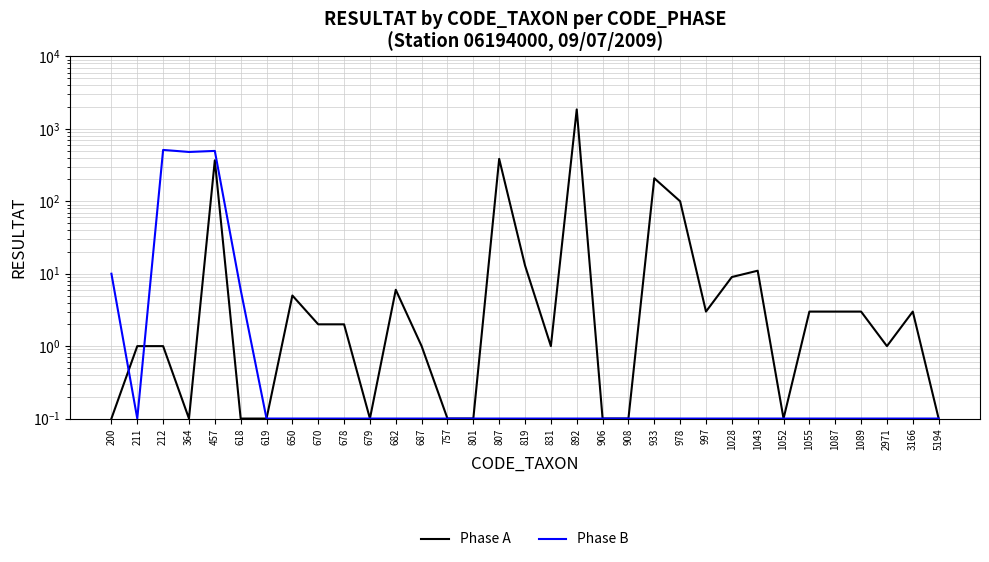

List the labels in order of Phase B value, largest first.

212, 457, 364, 200, 618, 211, 619, 650, 670, 678, 679, 682, 687, 757, 801, 807, 819, 831, 892, 906, 908, 933, 978, 997, 1028, 1043, 1052, 1055, 1087, 1089, 2971, 3166, 5194